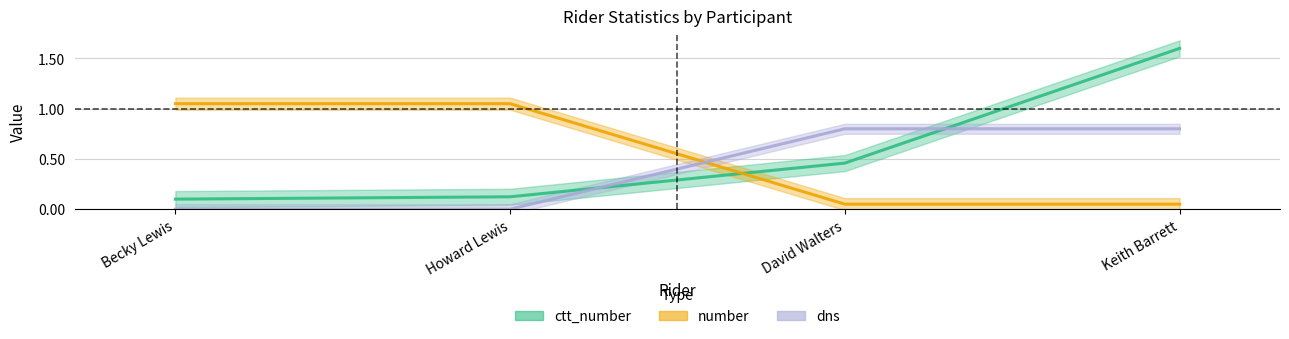

List the labels in order of number value, largest first.

Becky Lewis, Howard Lewis, David Walters, Keith Barrett